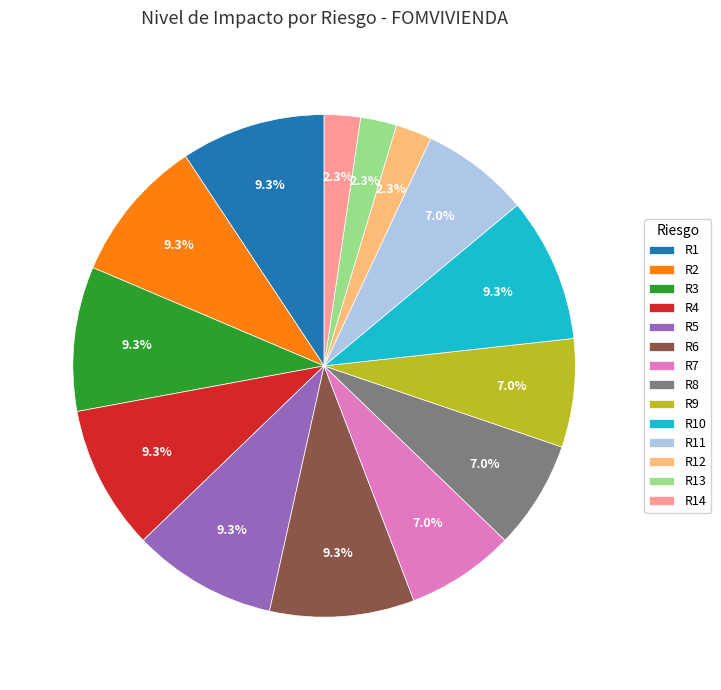

Which has a higher value, R9 or R14?

R9